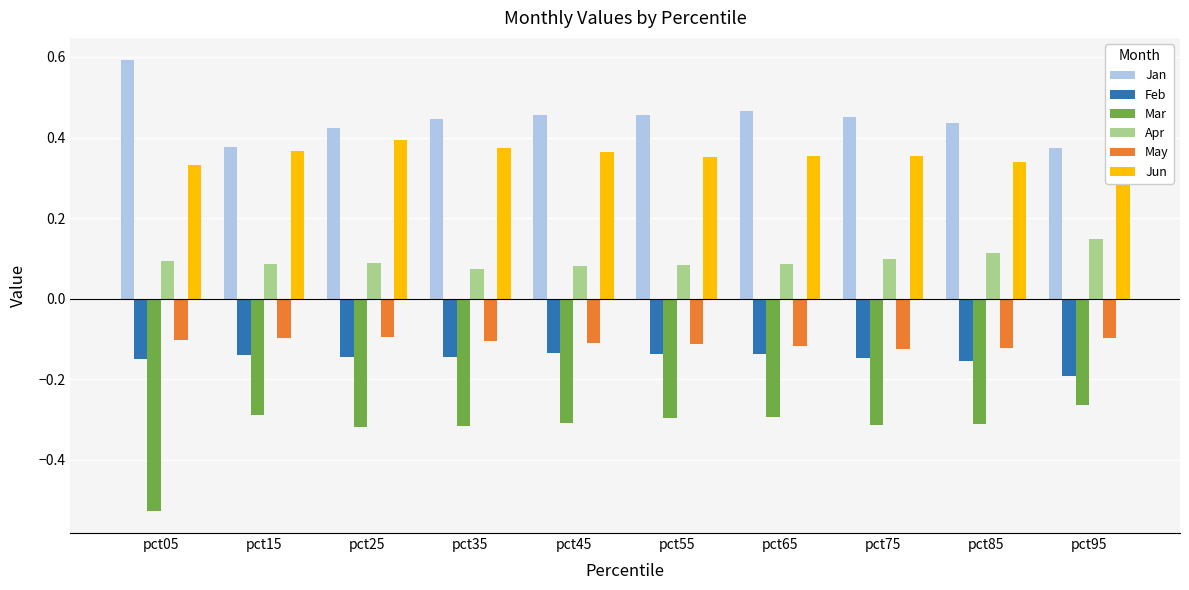

What is the maximum value for May?

-0.1